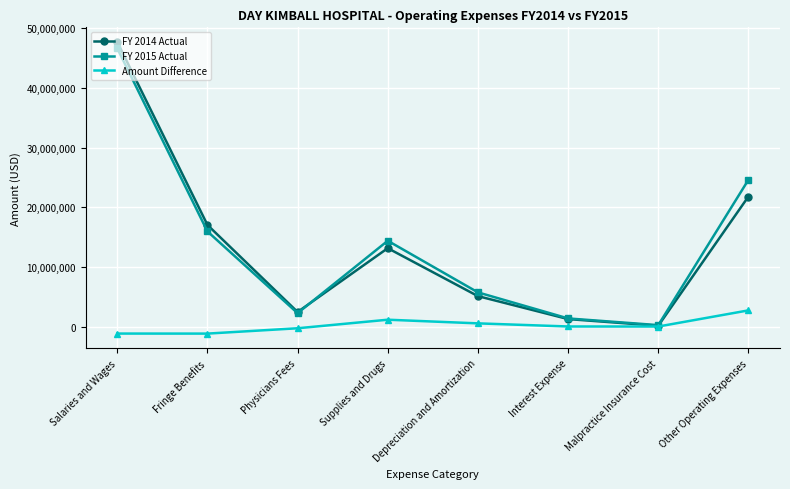

The value of FY 2015 Actual at Other Operating Expenses is 43868736. True or false?

False